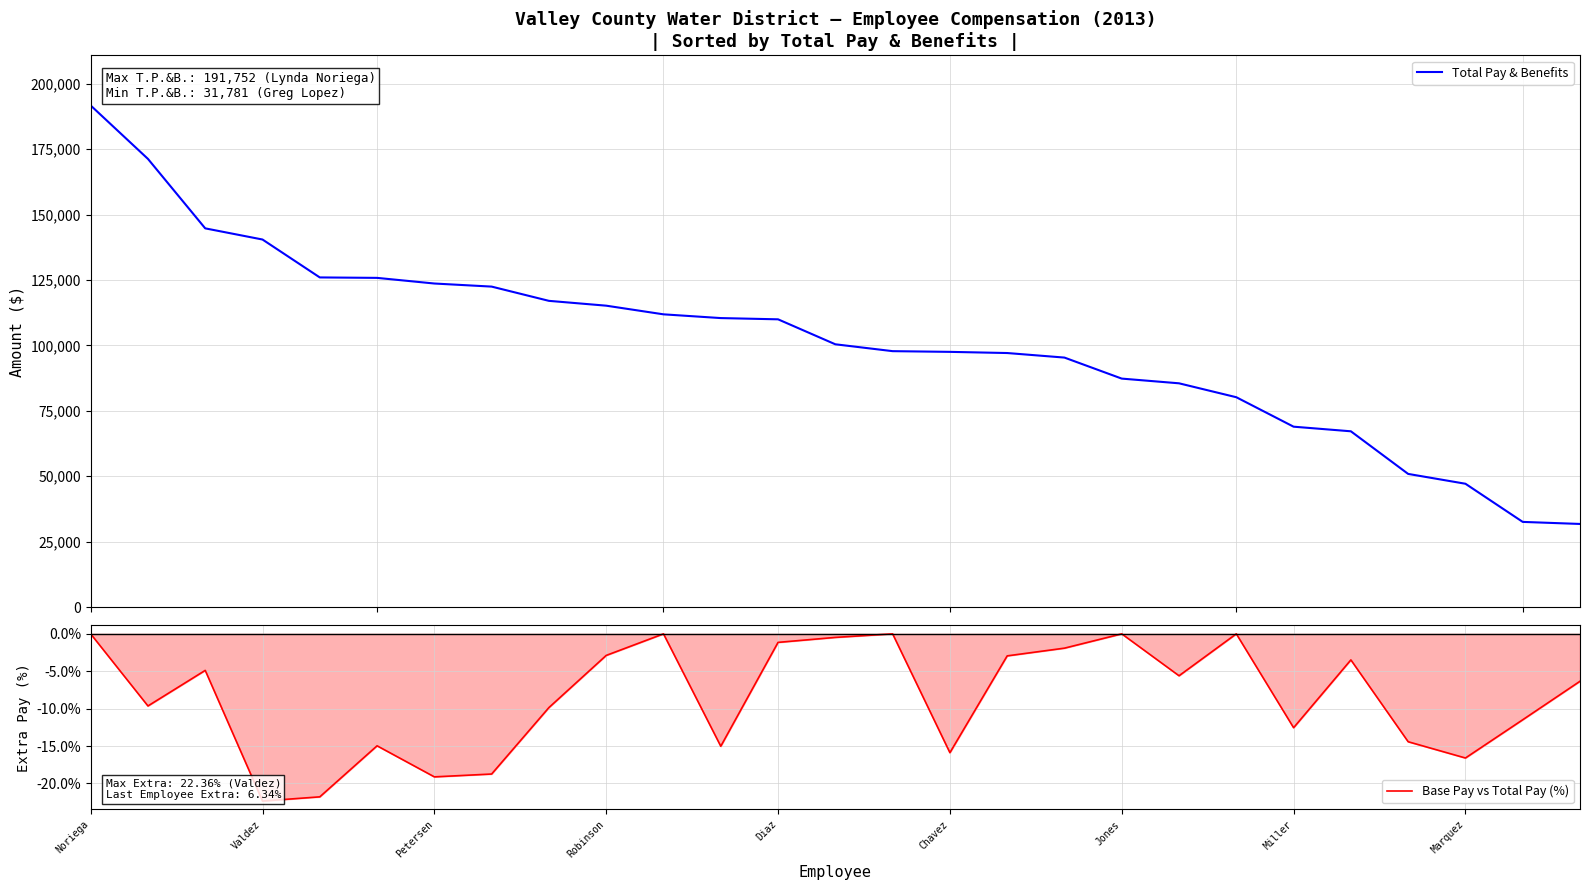

Is it true that Base Pay vs Total Pay (%) equals -1.9 at 17?

True